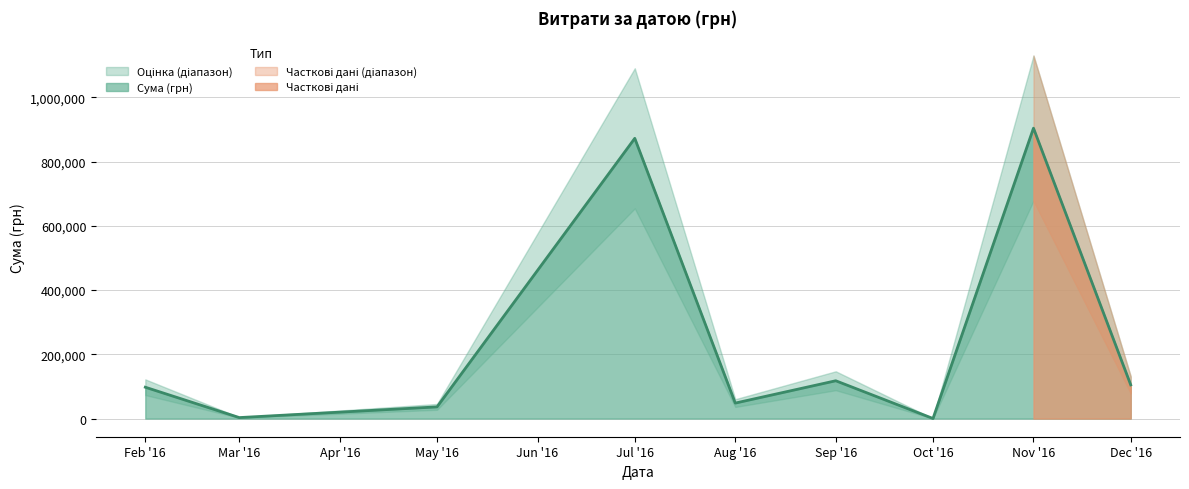

Where is Сума (грн) nearest to the value 452198?

Sep '16